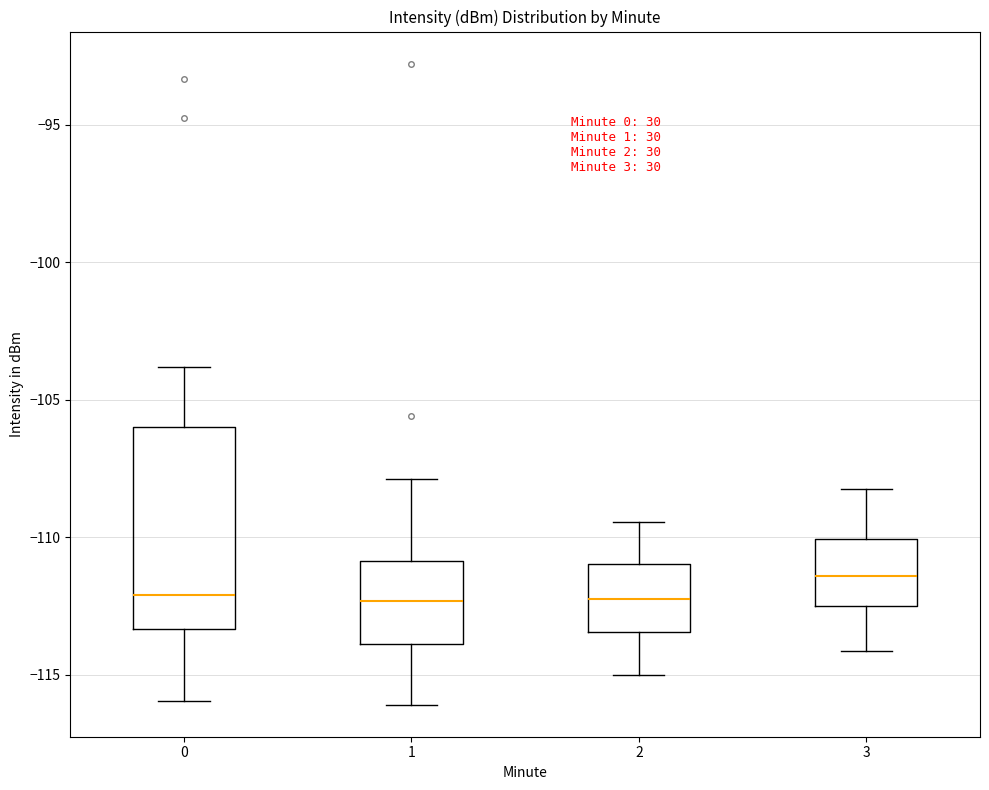

Reading left to right, read every box against the y-axis: the position of its median line, the range the box covers, and the ends of its whiskers. The values are not printed on the chart, so give them approximately, as read against the axis.

0: median -112.0, box -113.5 to -106.0, whiskers -116.0 to -104.0
1: median -112.5, box -114.0 to -111.0, whiskers -116.0 to -108.0
2: median -112.0, box -113.5 to -111.0, whiskers -115.0 to -109.5
3: median -111.5, box -112.5 to -110.0, whiskers -114.0 to -108.0